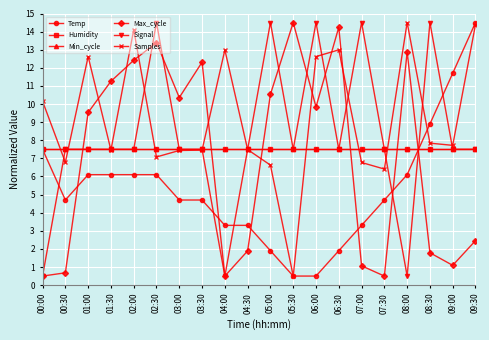

Is this an area chart (filled region under the line)?

No